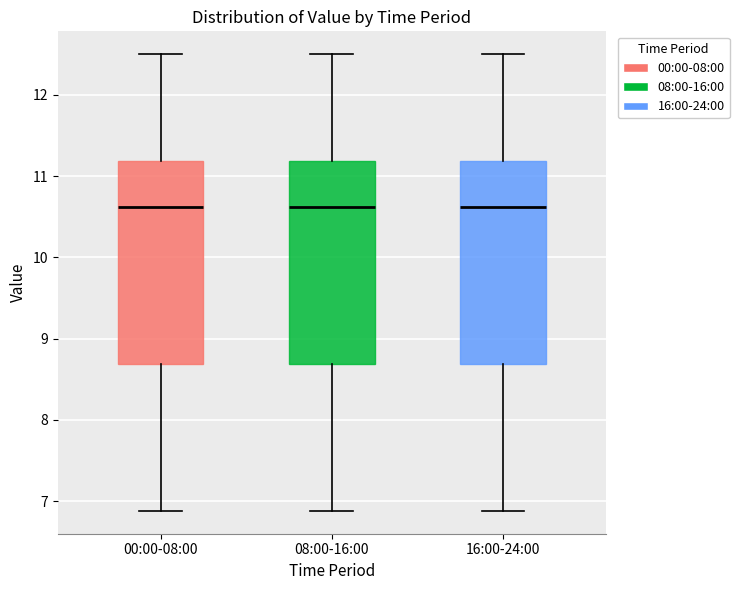

Where does the upper whisker of the box for 08:00-16:00 end on the y-axis? The values are not printed on the chart, so give them approximately, as read against the axis.

12.5